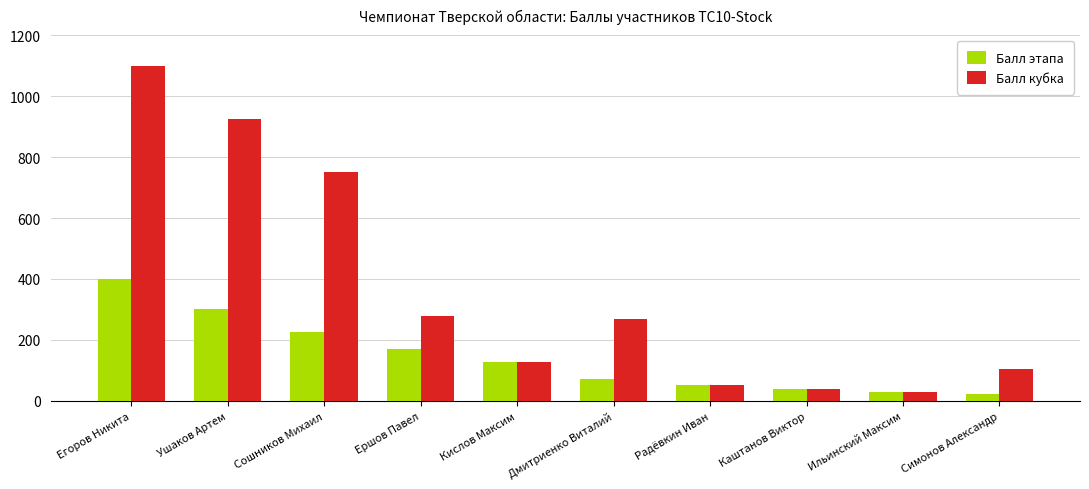

Reading left to right, list all the values displayed in this chart.

Балл этапа: 400	300	225	169	127	71	53	40	30	22
Балл кубка: 1100	925	750	280	127	269	53	40	30	105